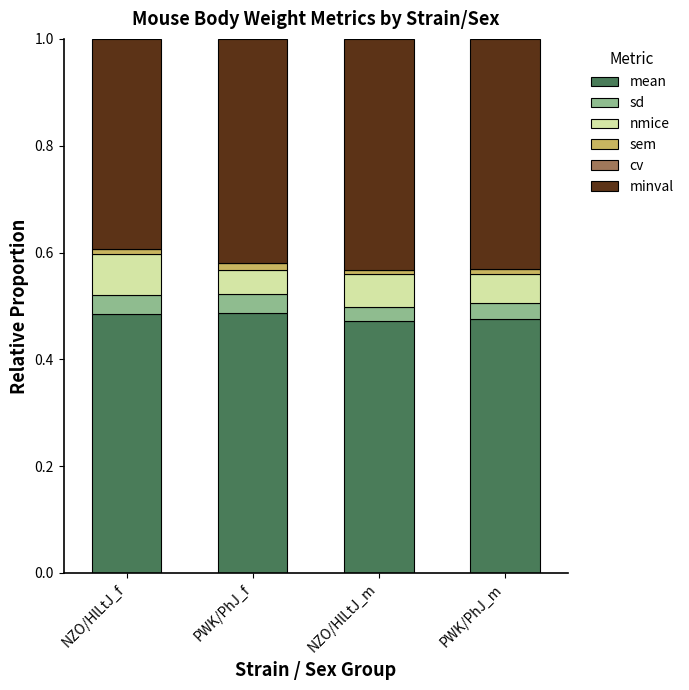

Does the chart contain stacked bars?

Yes